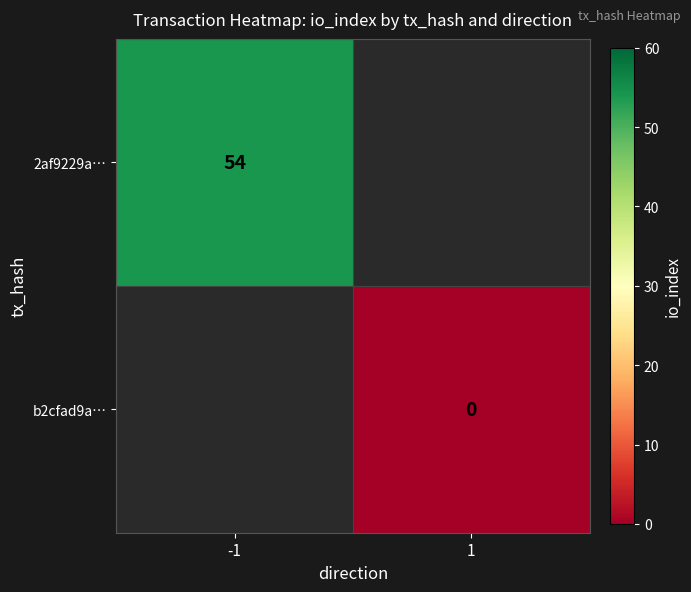

The value of 2af9229a… at -1 is 27. True or false?

False